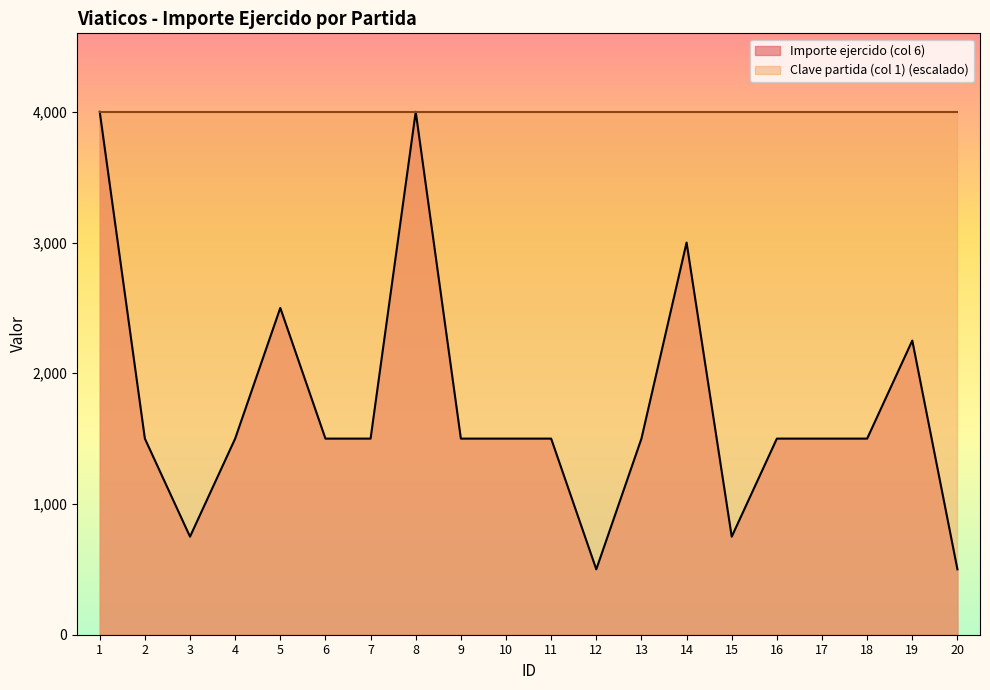

Where is the data nearest to the value 2250?

19